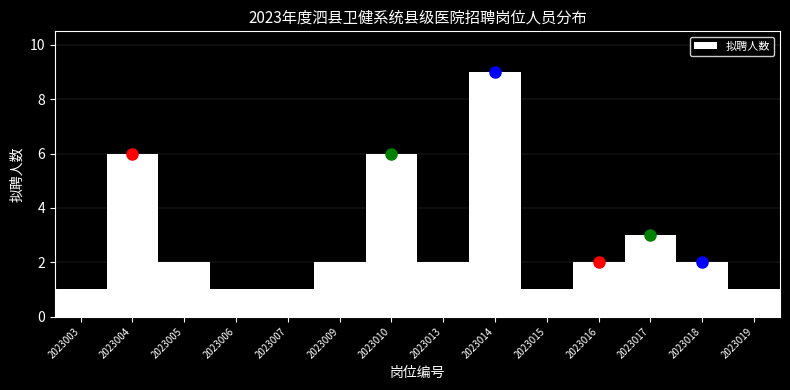

Reading left to right, what are all the values shown in this chart?

1	6	2	1	1	2	6	2	9	1	2	3	2	1